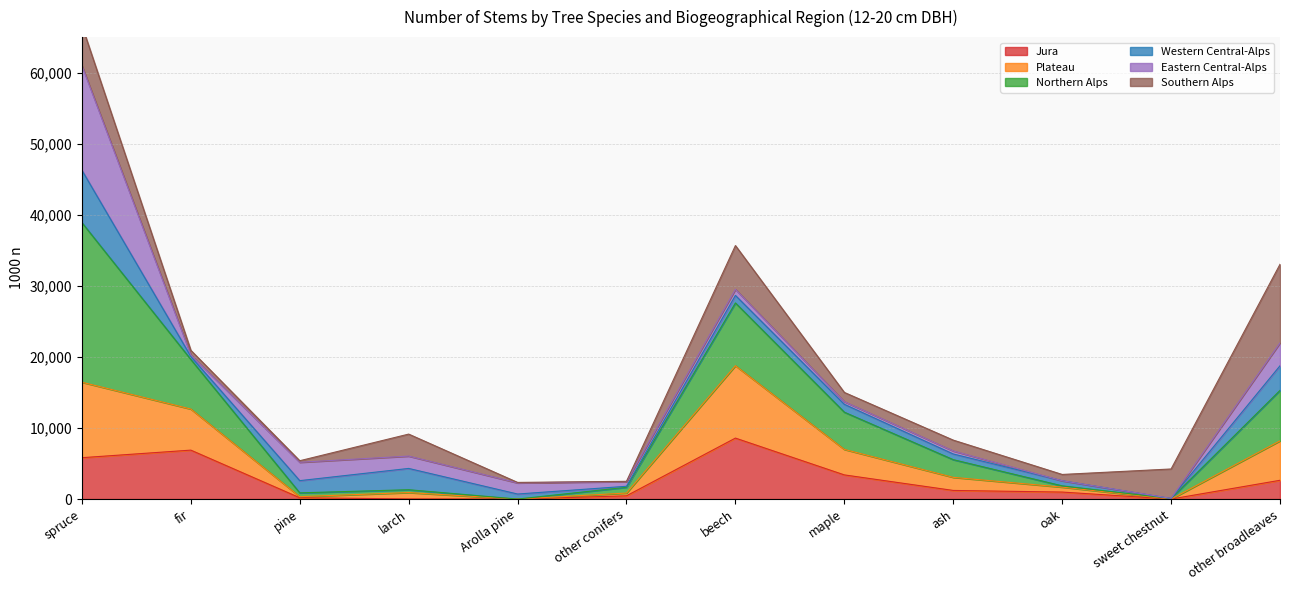

Which series has the largest range (max minus min)?

Northern Alps